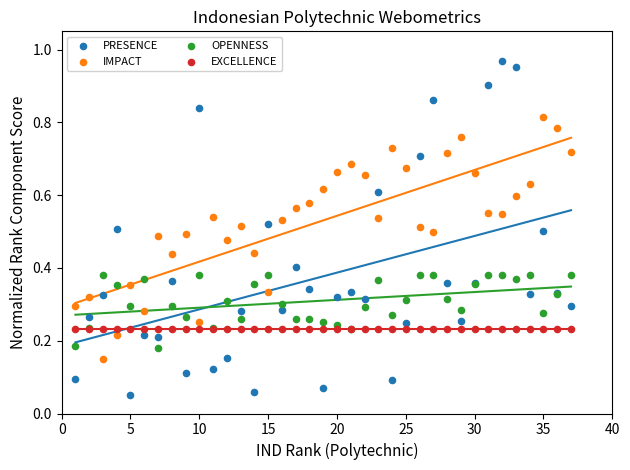

Which series reaches the minimum Y coordinate?

PRESENCE